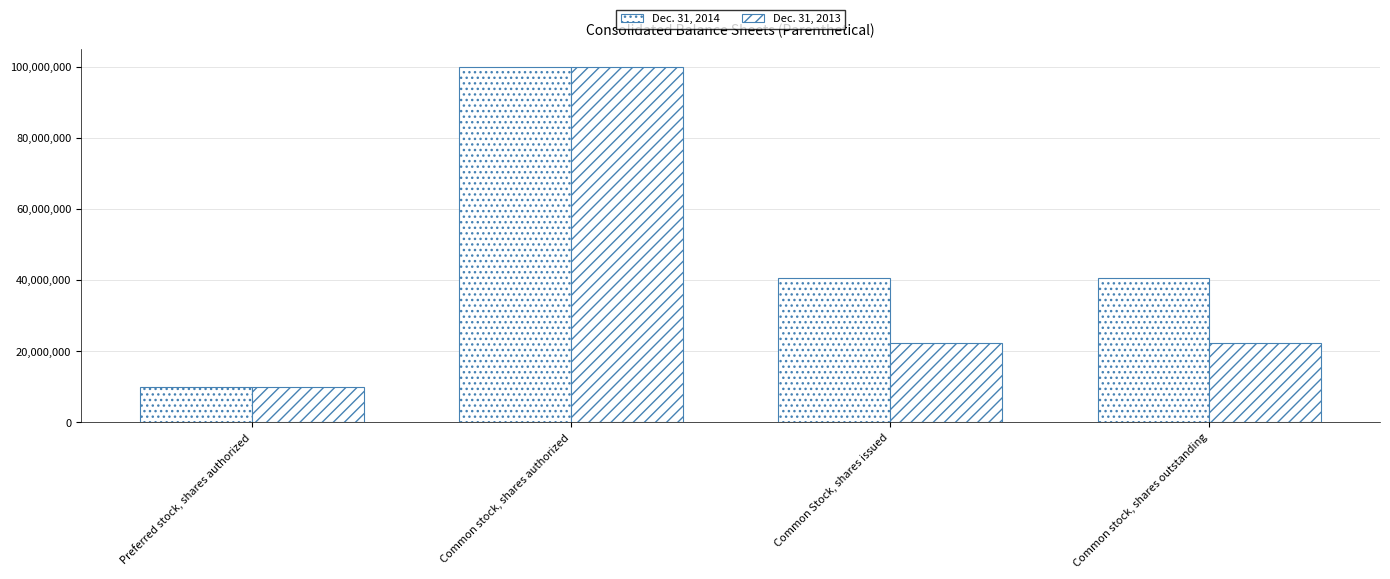

What is the total value across all series at Preferred stock, shares authorized?

20000000